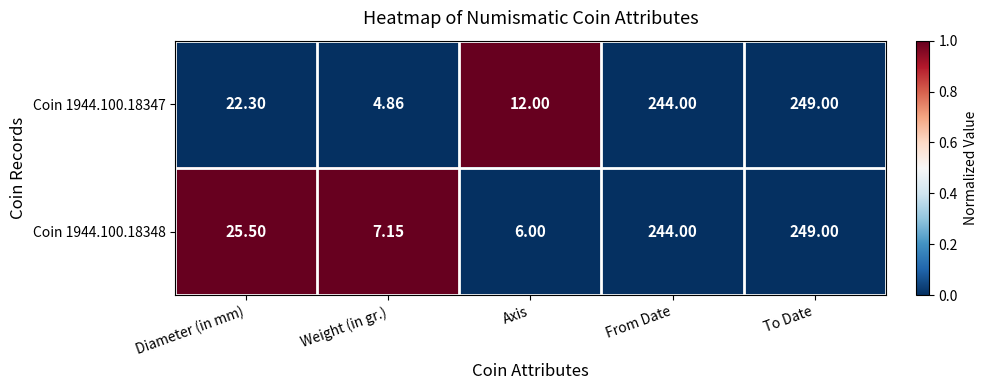

Is the value of Coin 1944.100.18348 at Weight (in gr.) greater than the value of Coin 1944.100.18347 at Diameter (in mm)?

No